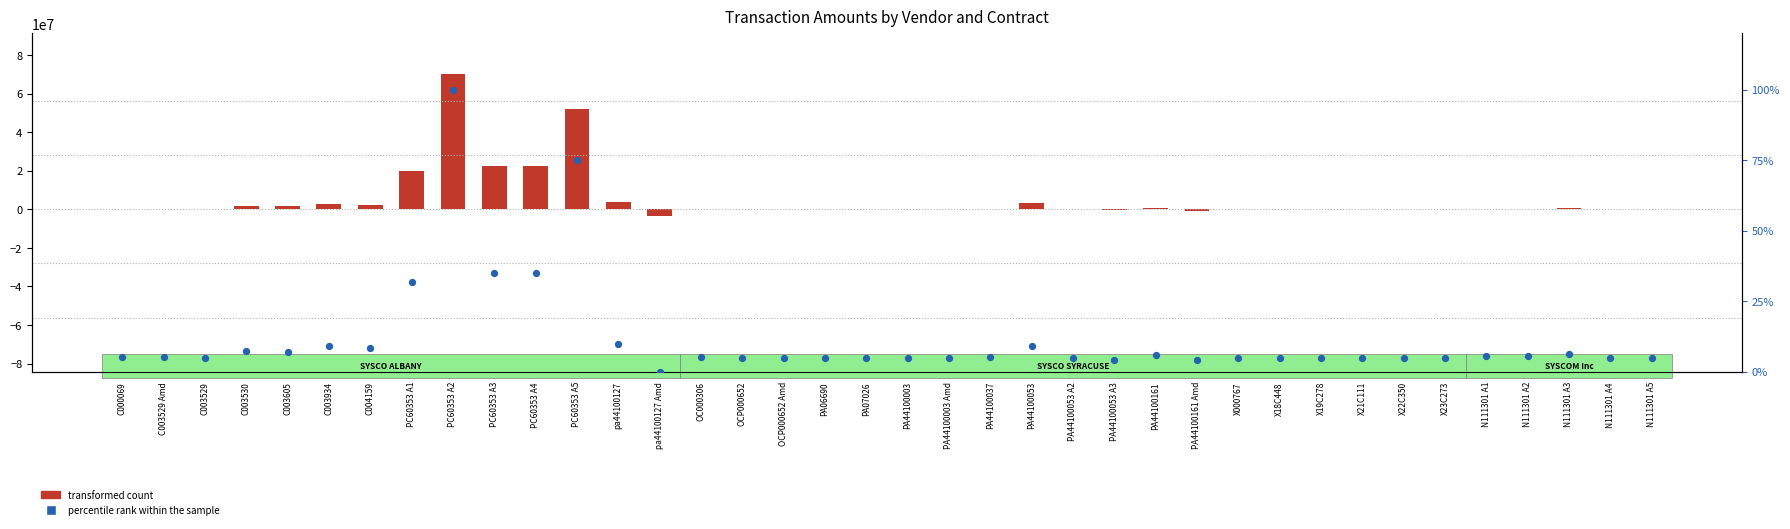

Which series has the largest Y range (max minus min)?

transformed count